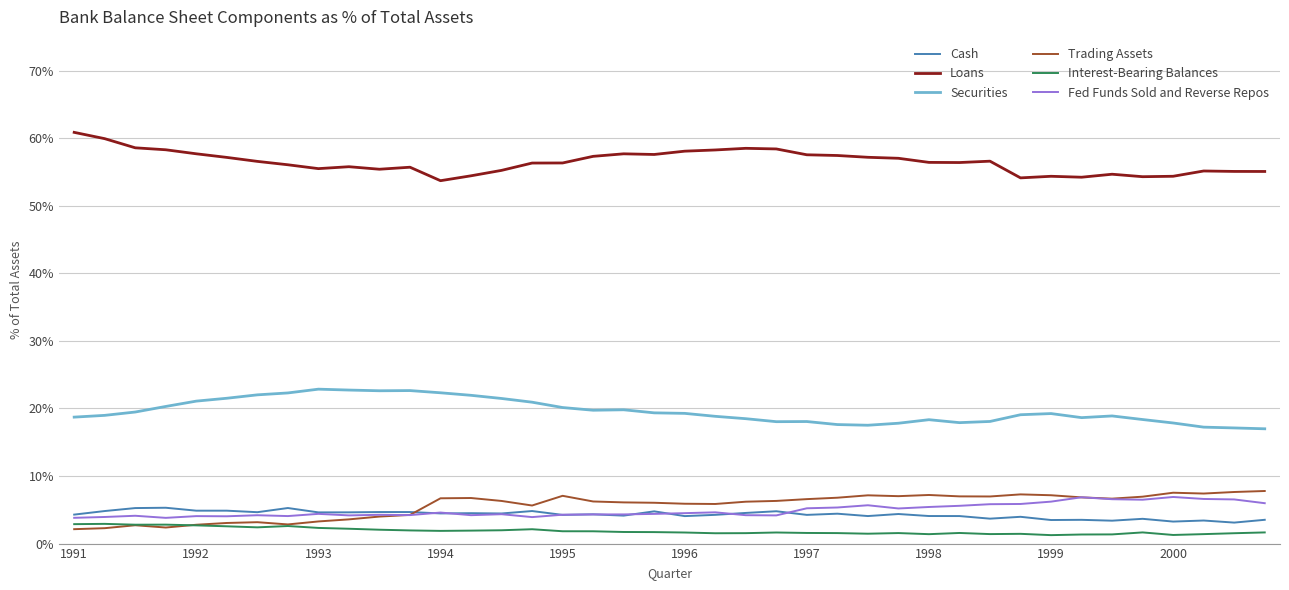

Which series has the largest total across all categories?

Loans